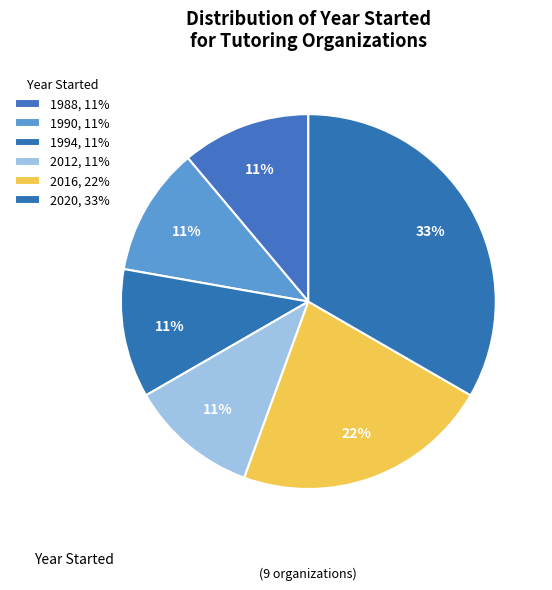

How many segments does this pie chart have?

6